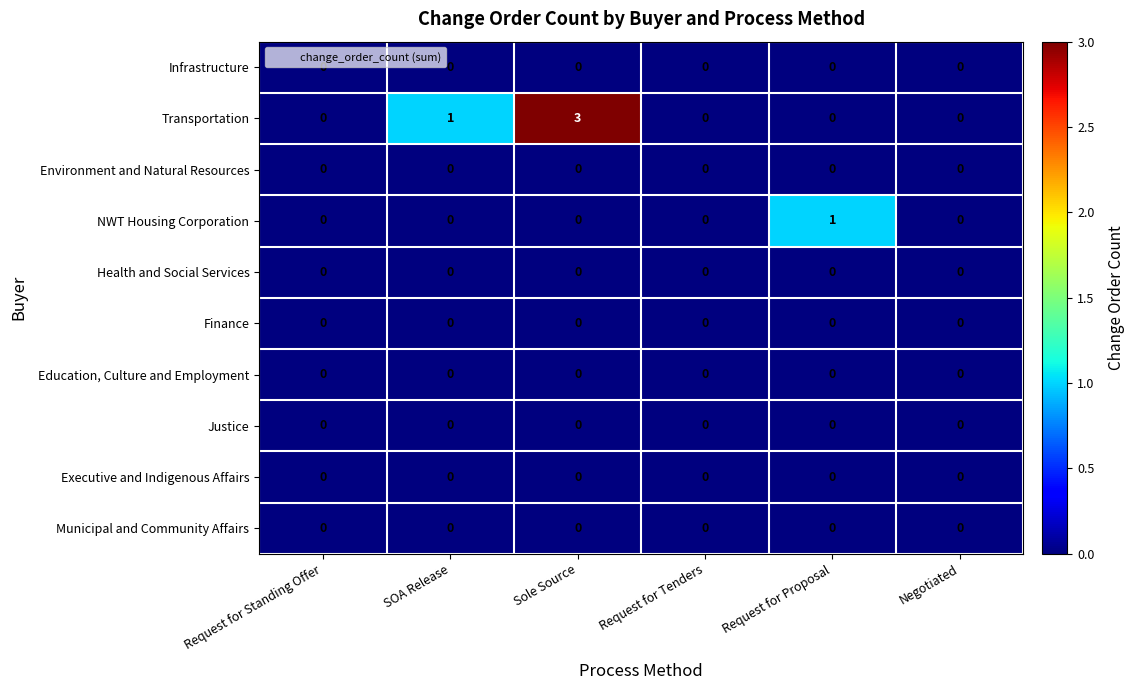

Which series has the largest total across all categories?

Transportation